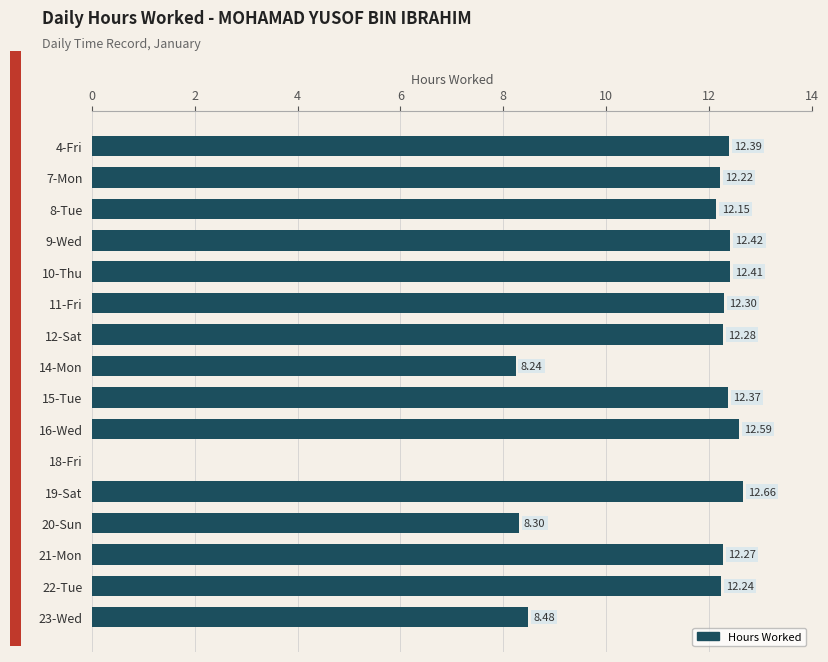

What is the change in value from 16-Wed to 18-Fri?

-12.6